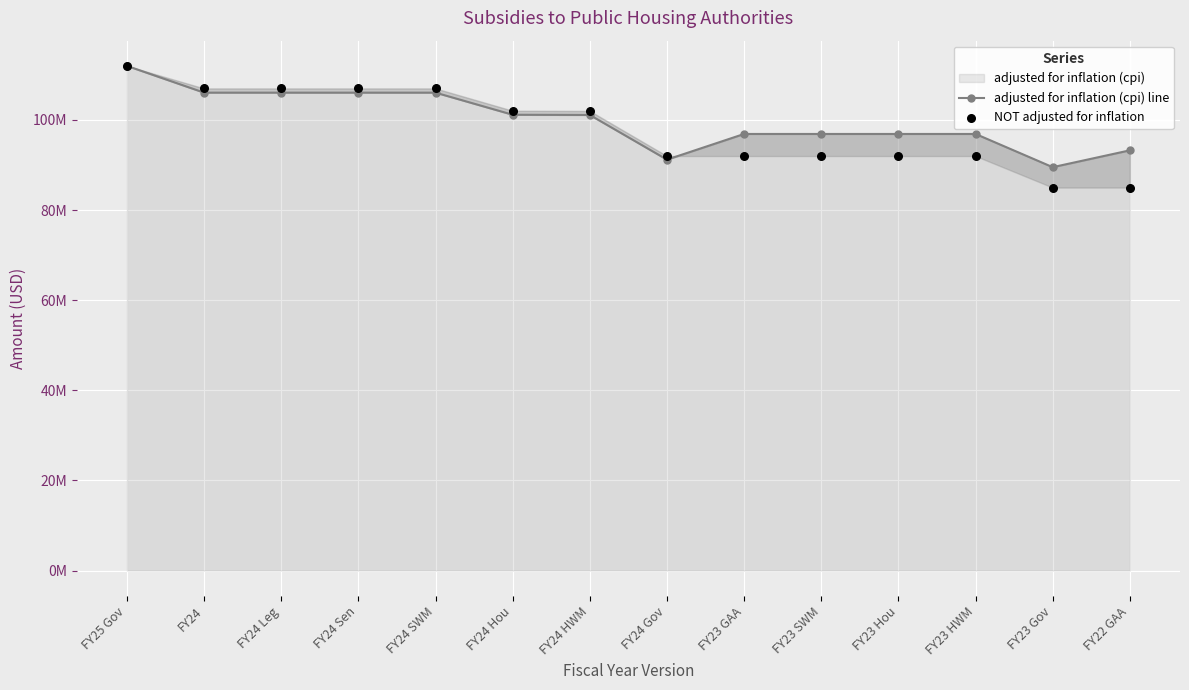

At which category is the sum across all series the highest?

FY25 Gov